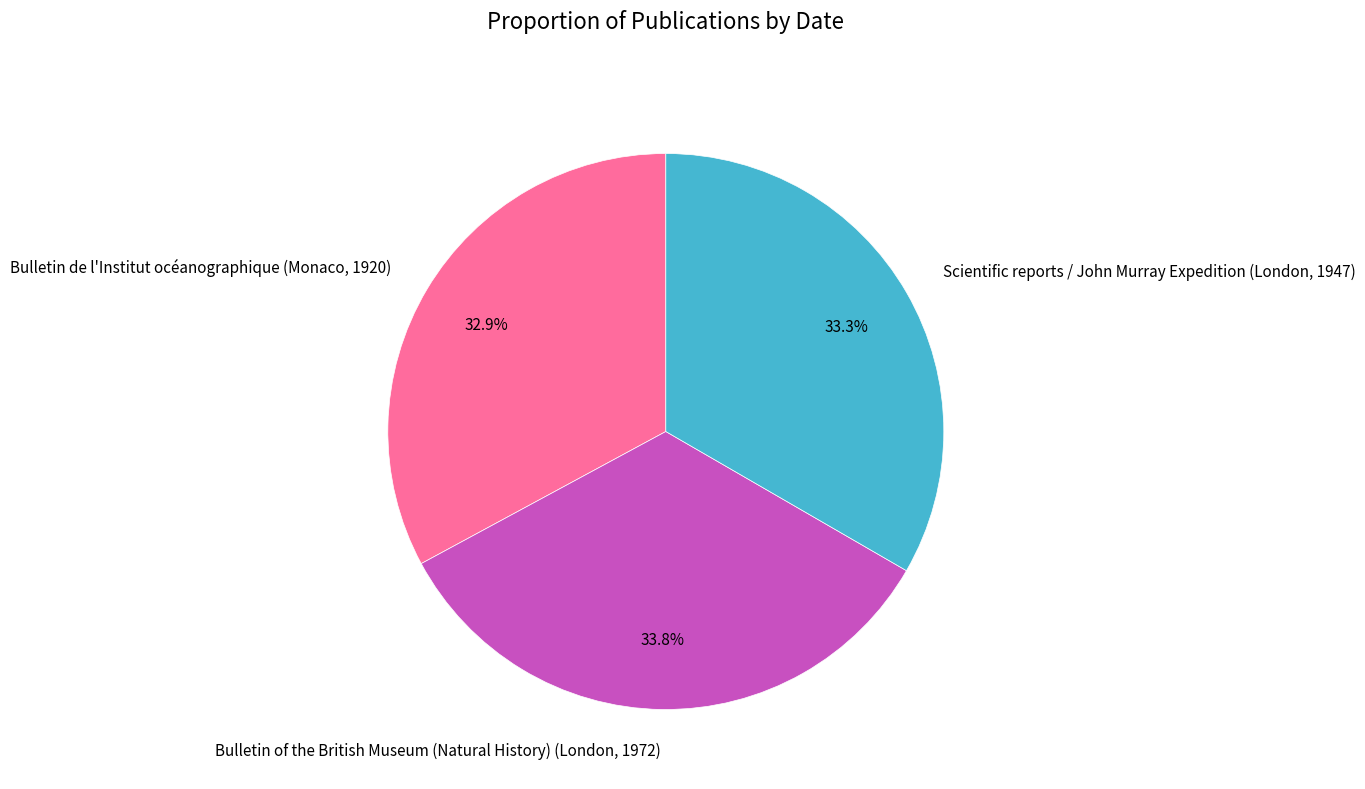

What is the ratio of the value at Scientific reports / John Murray Expedition (London, 1947) to the value at Bulletin de l'Institut océanographique (Monaco, 1920)?

1.0